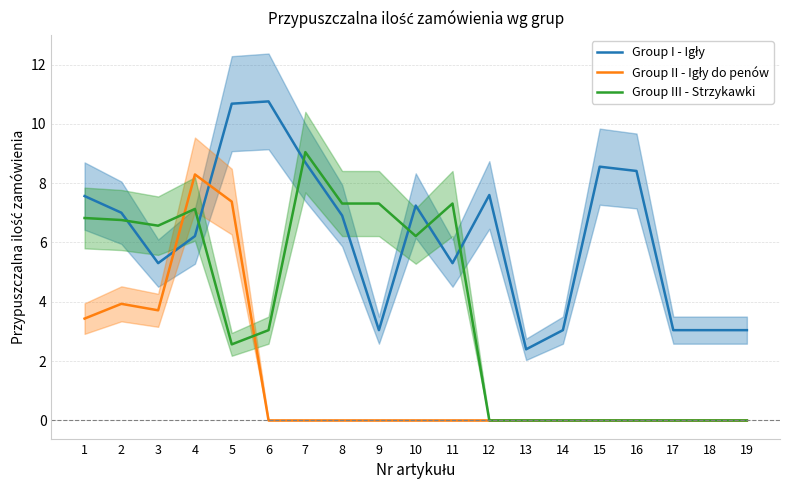

What is the difference between the Group III - Strzykawki values at 6 and 9?

4.3